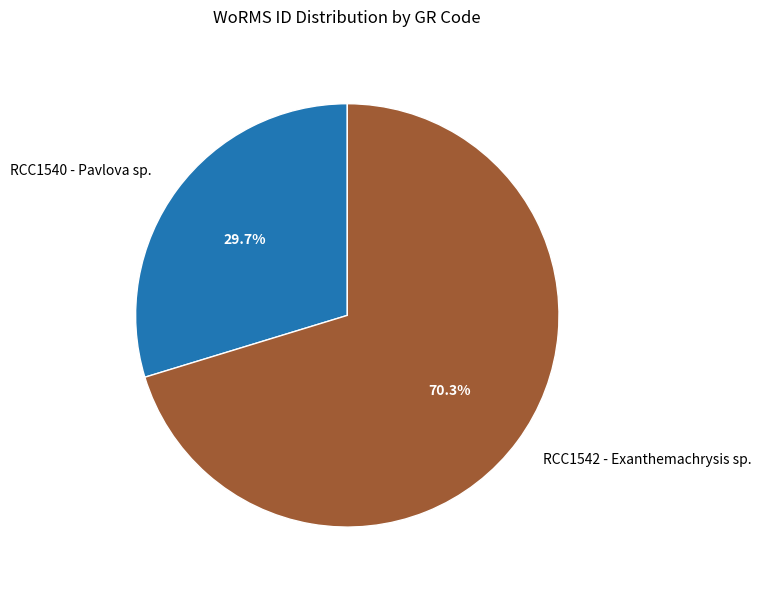

What percentage is the RCC1542 - Exanthemachrysis sp. slice, to the nearest percent?

70%